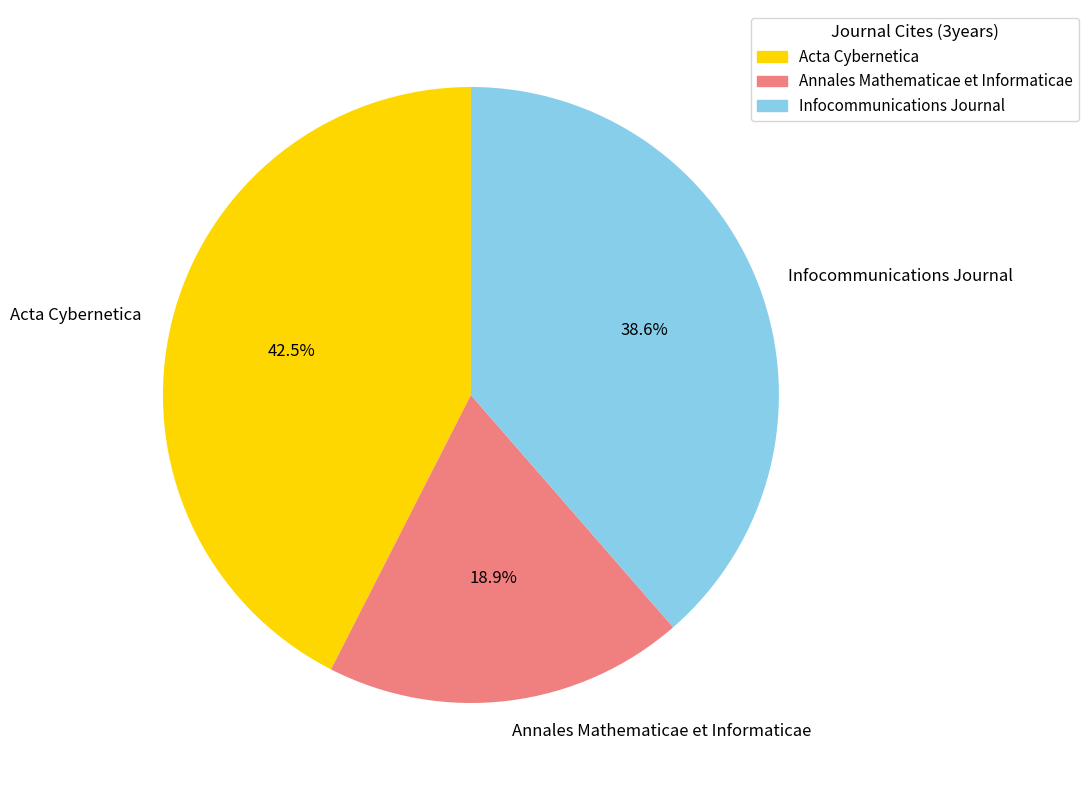

How many segments does this pie chart have?

3